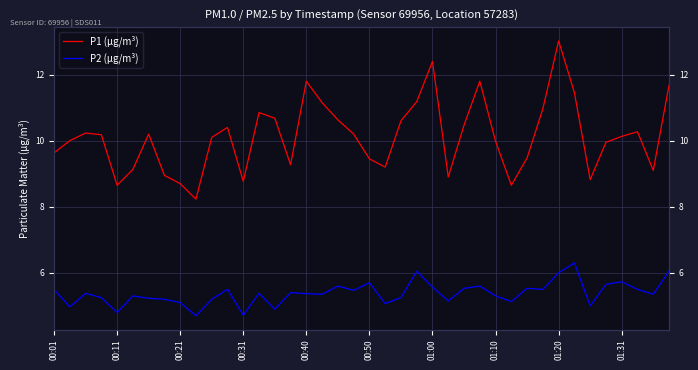

Does the chart display data point markers on the line(s)?

No